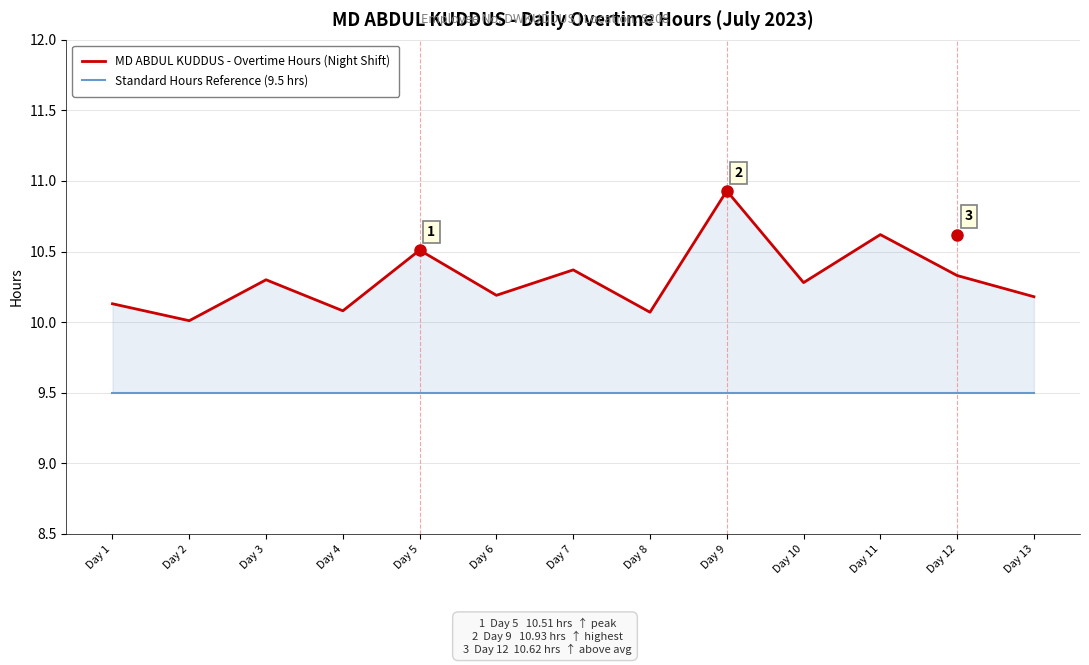

At how many categories does at least one series exceed 10?

13